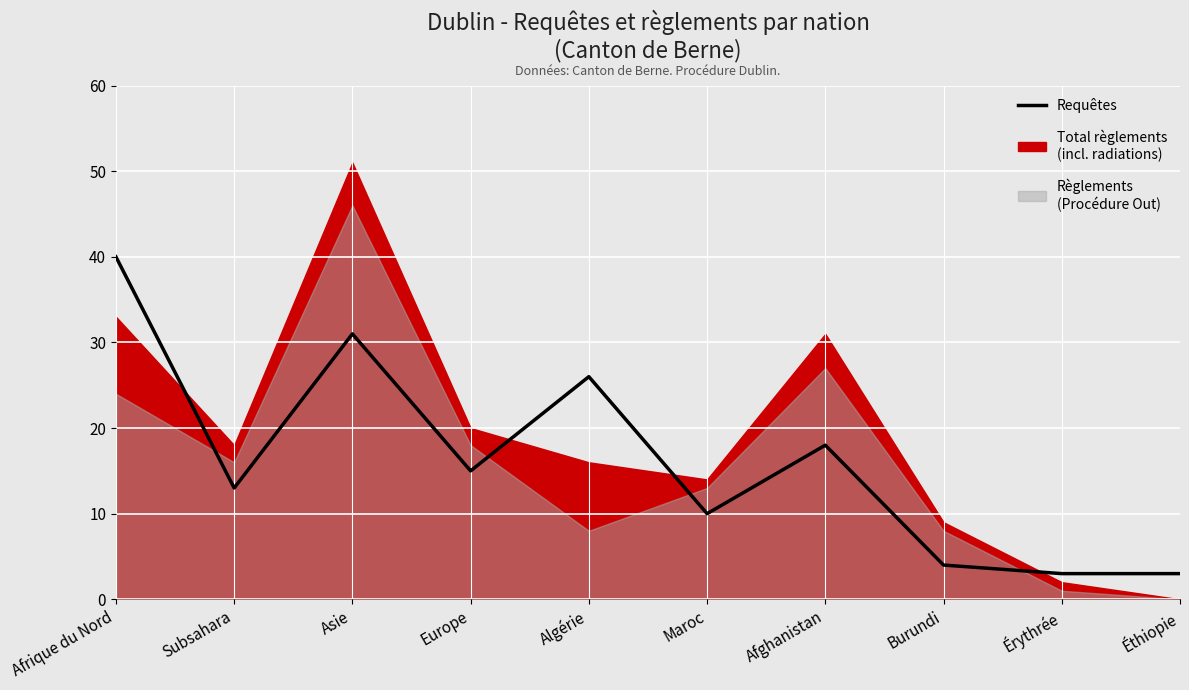

At which category does the data reach its first local valley?

Subsahara